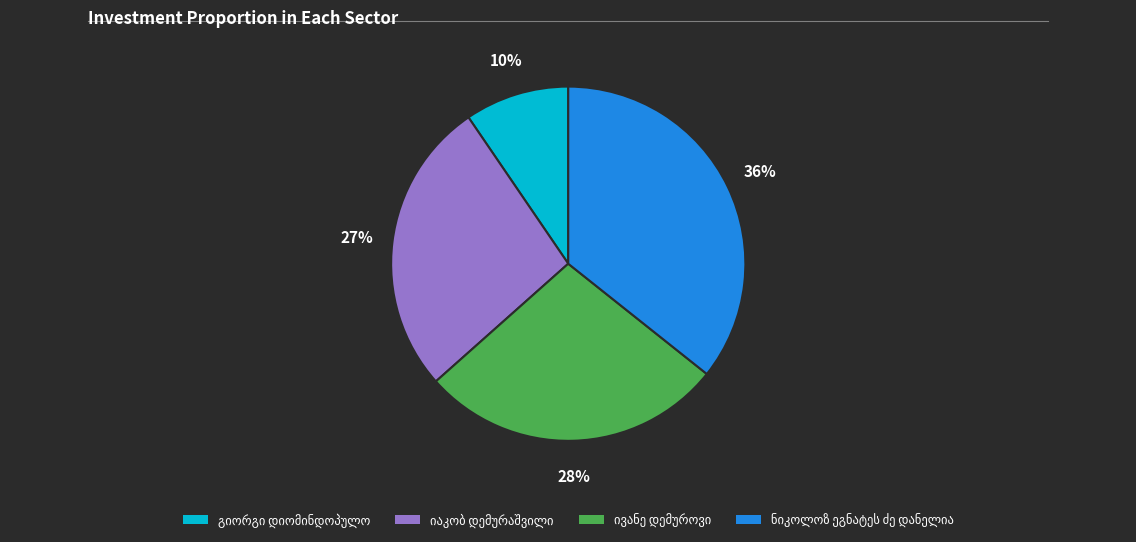

Is there any slice that represents more than half of the pie?

No